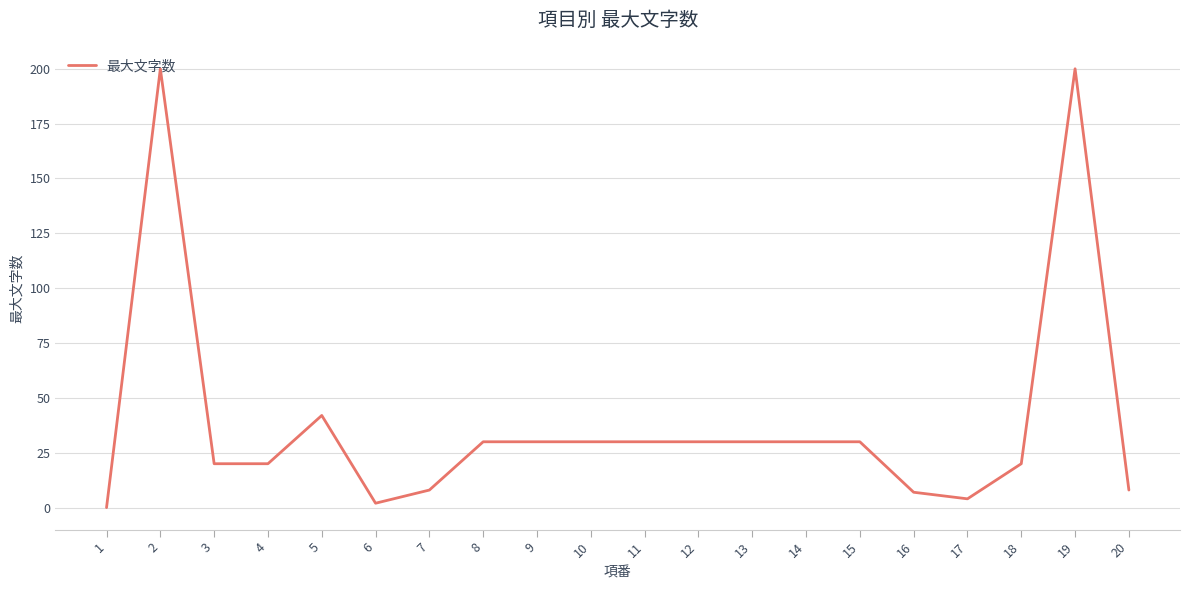

What is the sum of the values at 4 and 13?

50